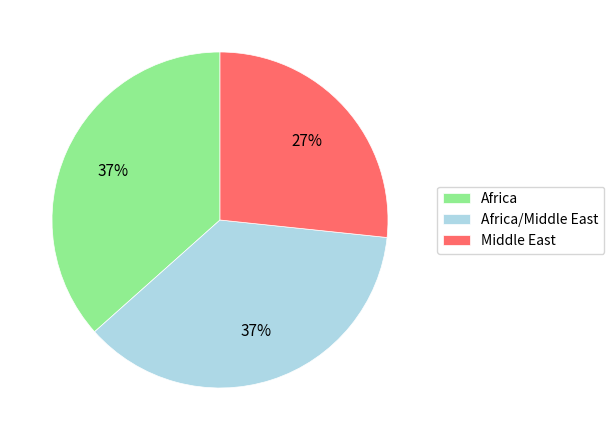

Do Africa/Middle East and Africa together represent more than half of the pie?

Yes